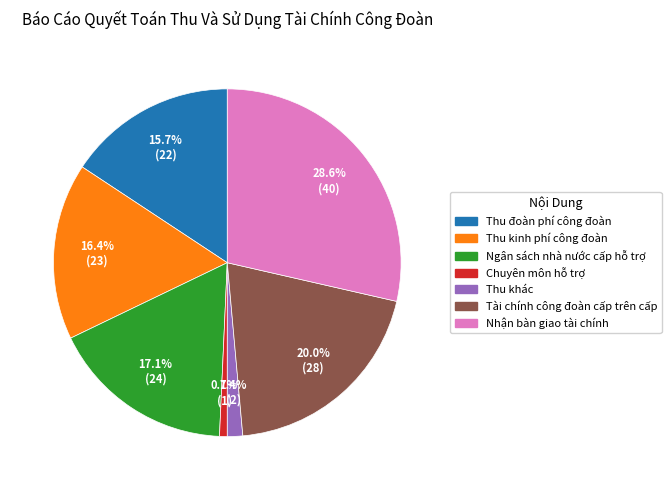

To the nearest percent, what percentage of the pie is Tài chính công đoàn cấp trên cấp?

20%